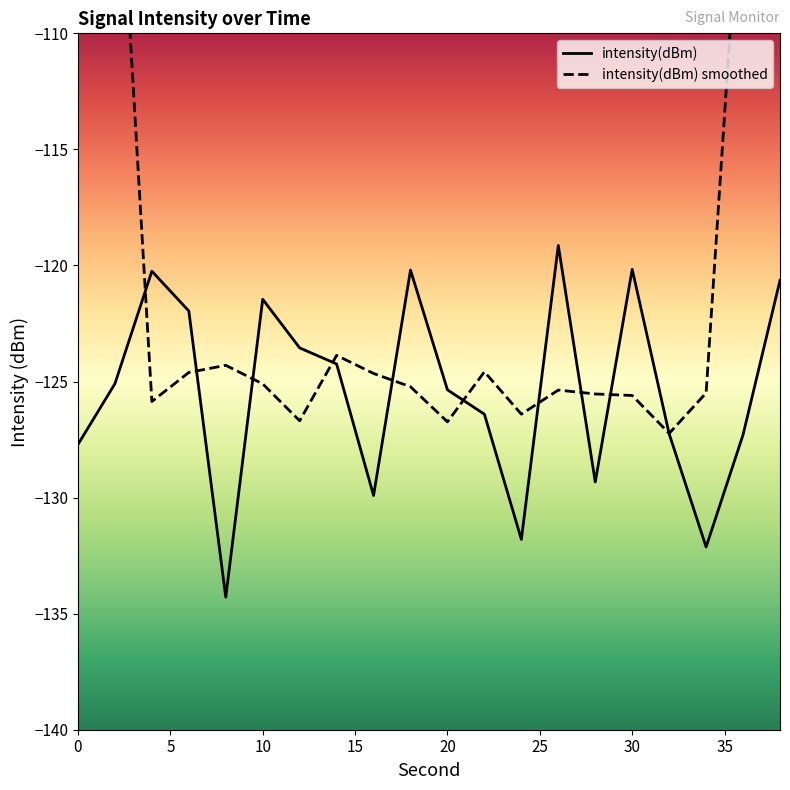

Reading left to right, what are all the values shown in this chart?

-127.7	-125.1	-120.2	-122.0	-134.3	-121.5	-123.6	-124.2	-129.9	-120.2	-125.4	-126.4	-131.8	-119.1	-129.3	-120.2	-127.2	-132.1	-127.3	-120.6